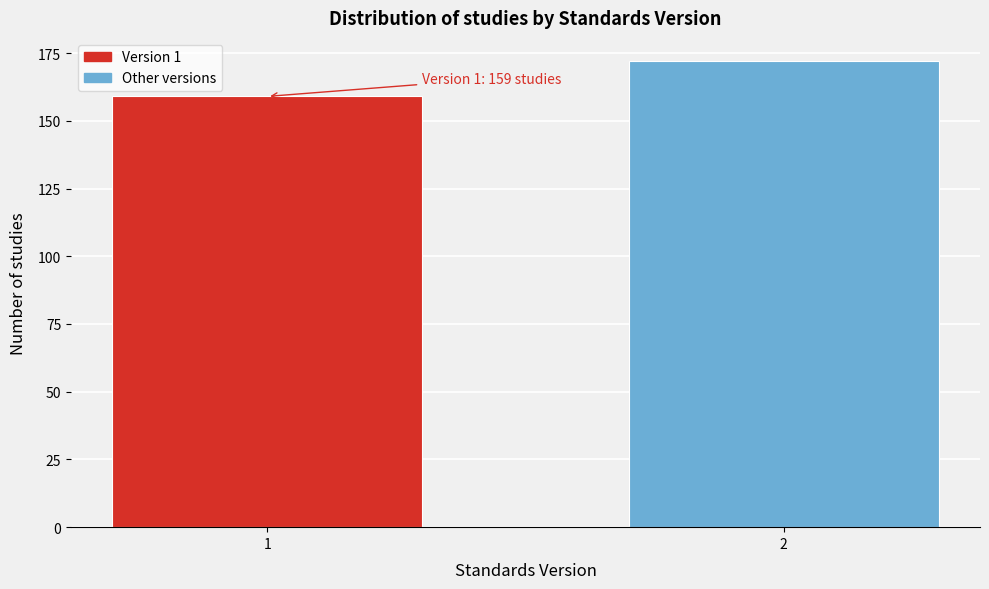

Reading left to right, what are all the values shown in this chart?

159	172